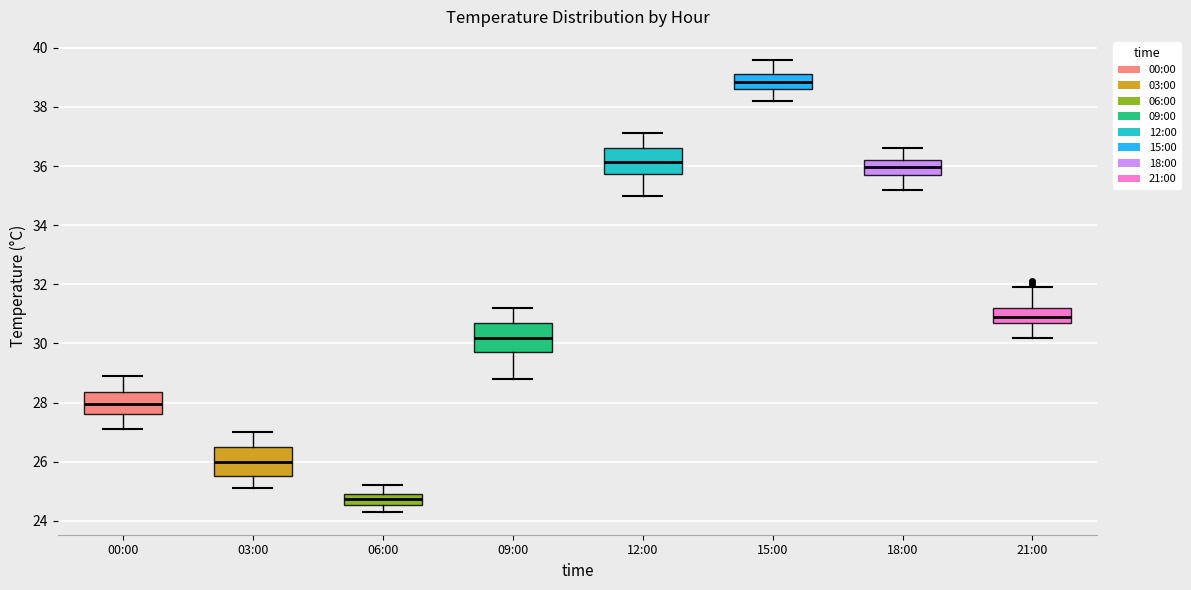

Reading left to right, transcribe this box plot: for each box, give where its median line is, the range the box spans, and where its two whiskers end, as read against the y-axis. The values are not printed on the chart, so give them approximately, as read against the axis.

00:00: median 28.0, box 27.6 to 28.4, whiskers 27.2 to 29.0
03:00: median 26.0, box 25.6 to 26.6, whiskers 25.2 to 27.0
06:00: median 24.8, box 24.6 to 25.0, whiskers 24.4 to 25.2
09:00: median 30.2, box 29.8 to 30.8, whiskers 28.8 to 31.2
12:00: median 36.2, box 35.8 to 36.6, whiskers 35.0 to 37.2
15:00: median 38.8, box 38.6 to 39.2, whiskers 38.2 to 39.6
18:00: median 36.0, box 35.8 to 36.2, whiskers 35.2 to 36.6
21:00: median 31.0, box 30.8 to 31.2, whiskers 30.2 to 32.0